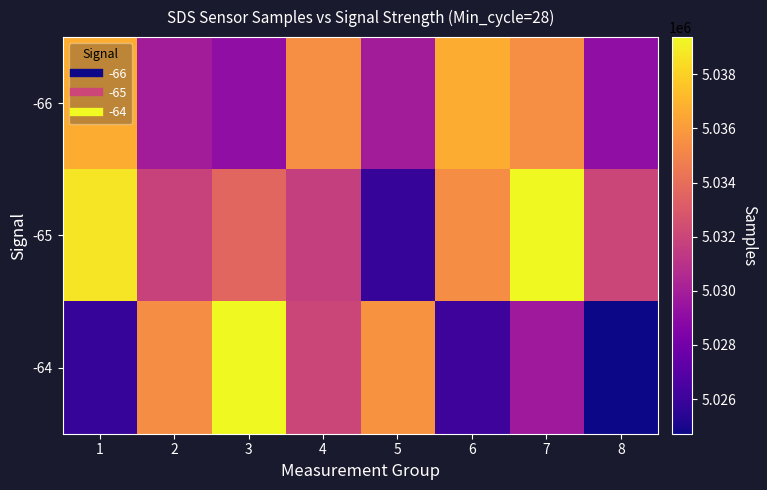

What is the smallest value displayed?

5024720